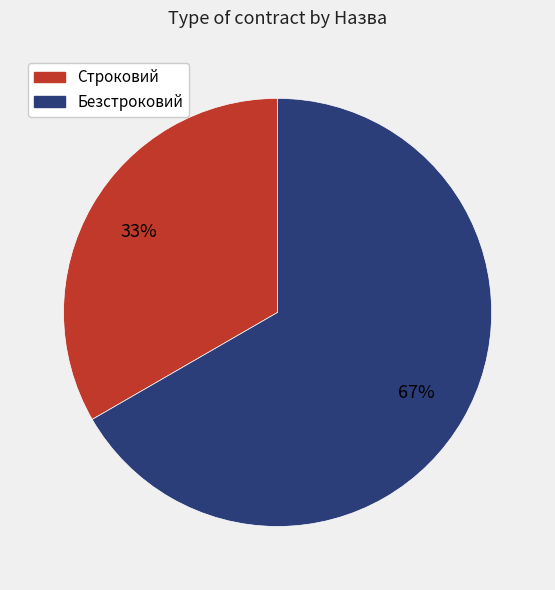

Rank the categories by value from highest to lowest.

Безстроковий, Строковий